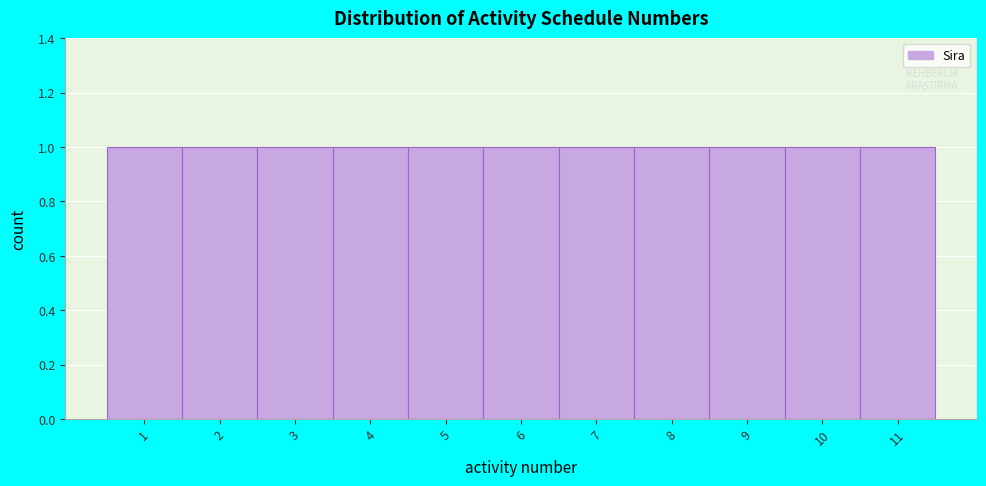

Reading left to right, list every bar in this chart as the range it spans on the x-axis followed by its height. The values are not printed on the chart, so give them approximately, as read against the axis.

0.5 to 1.5: 1
1.5 to 2.5: 1
2.5 to 3.5: 1
3.5 to 4.5: 1
4.5 to 5.5: 1
5.5 to 6.5: 1
6.5 to 7.5: 1
7.5 to 8.5: 1
8.5 to 9.5: 1
9.5 to 10.5: 1
10.5 to 11.5: 1